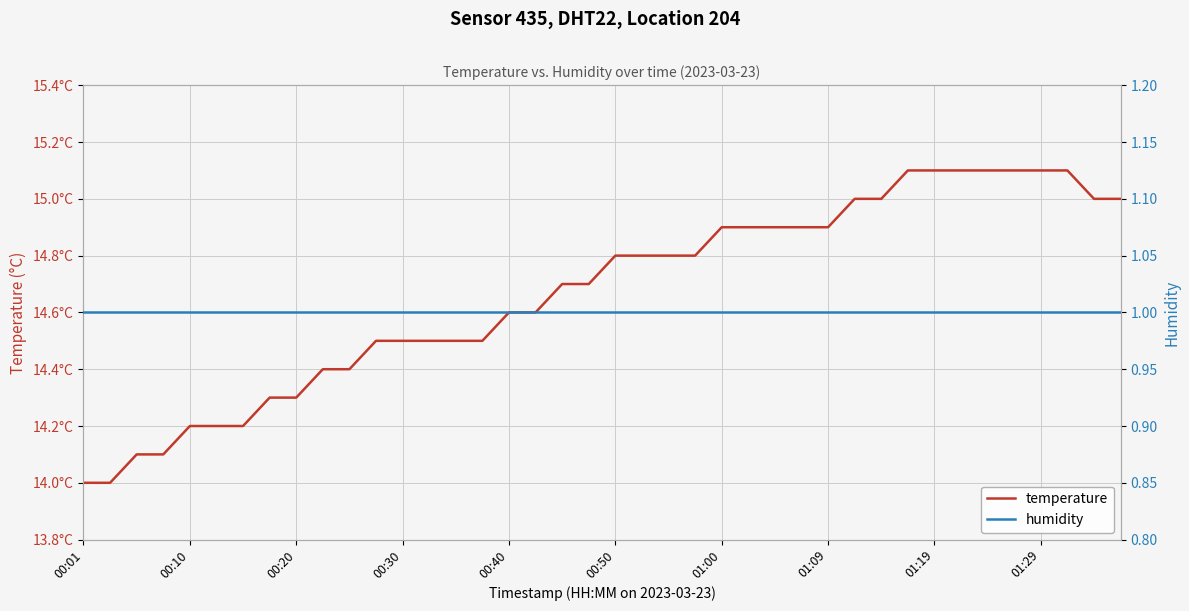

Which category has the highest value in the humidity series?

00:01